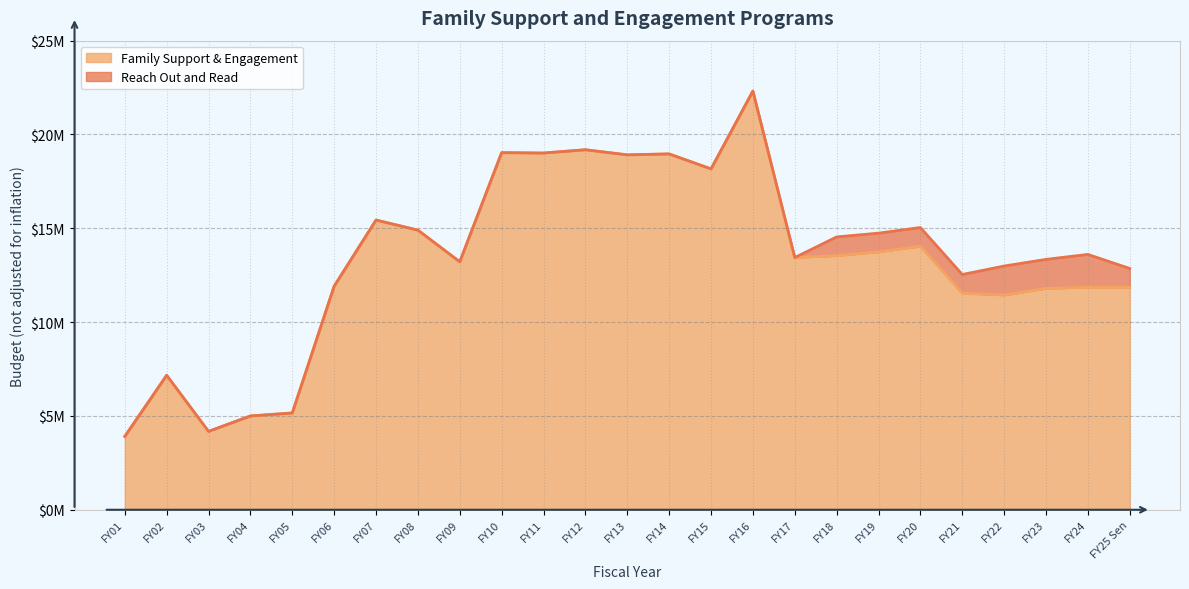

How many interior local peaks (higher than both neighbors) does the data have?

7